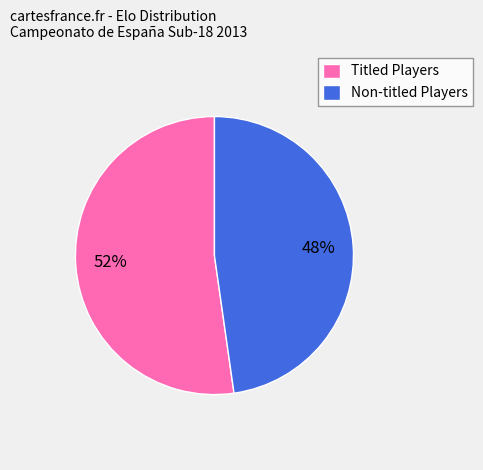

Between Titled Players and Non-titled Players, which is larger?

Titled Players